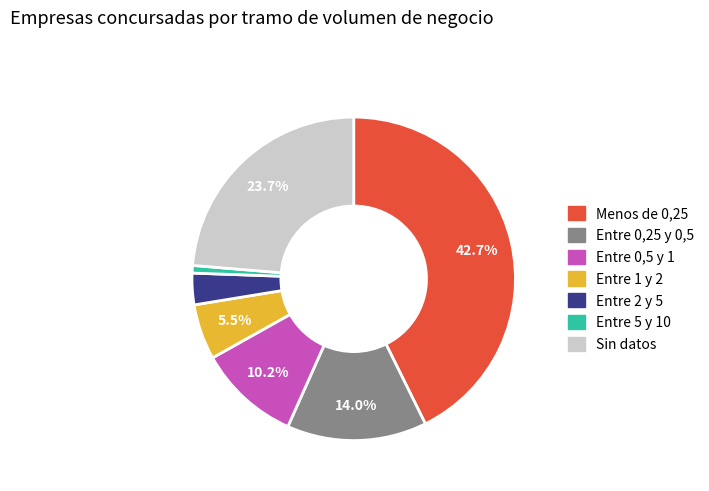

Is there any slice that represents more than half of the pie?

No